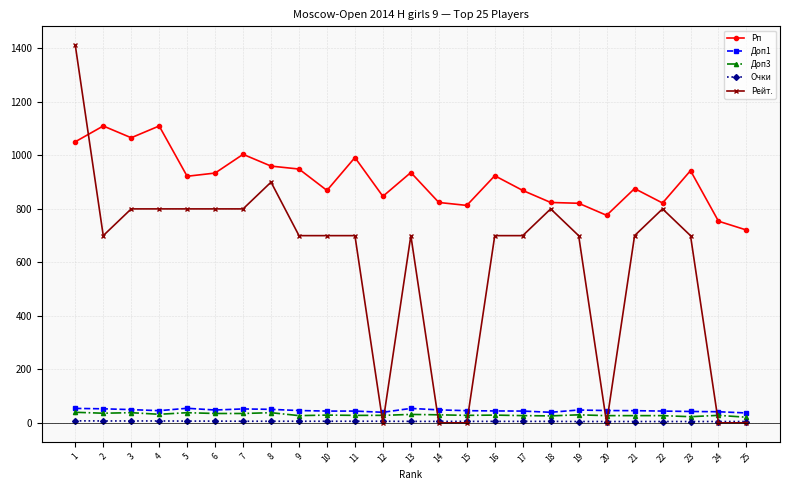

Does the chart display data point markers on the line(s)?

Yes